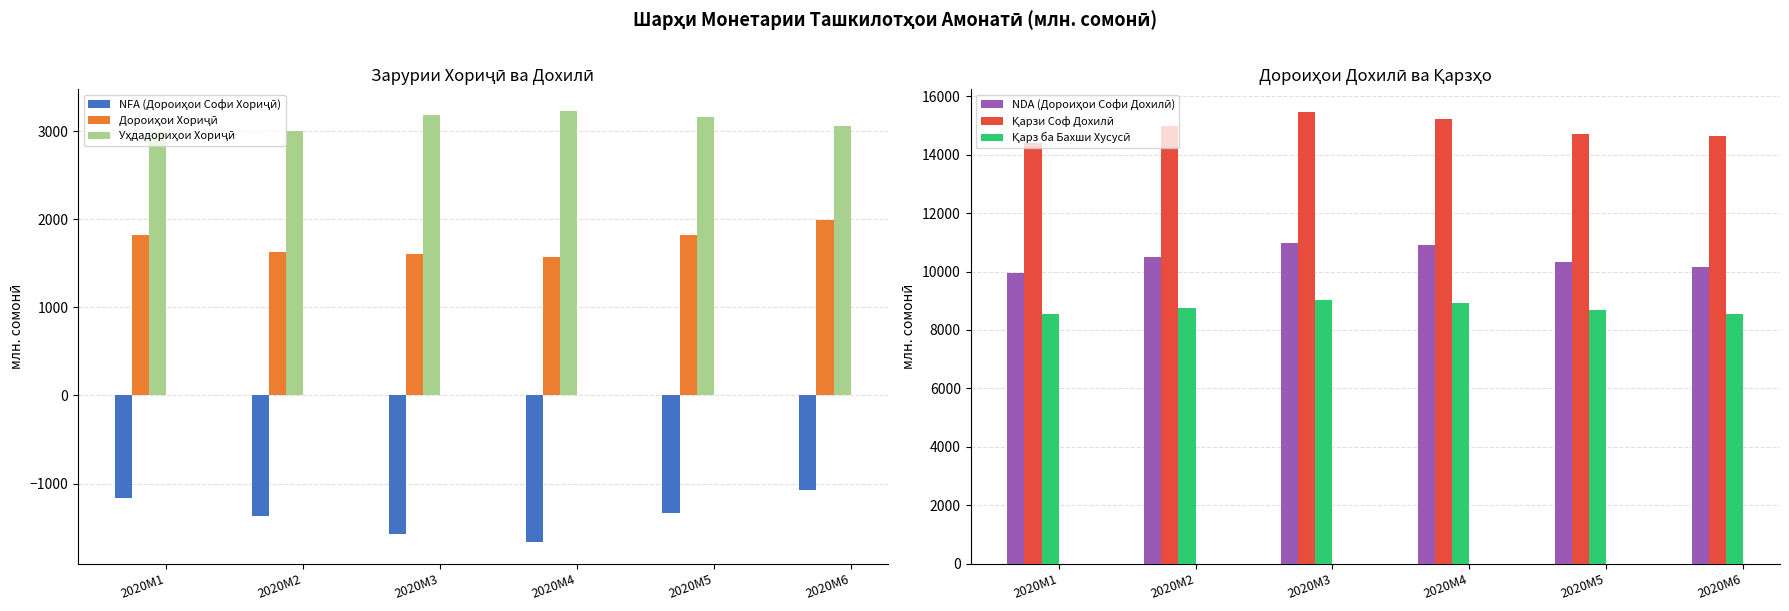

At how many categories does at least one series exceed -1388?

6